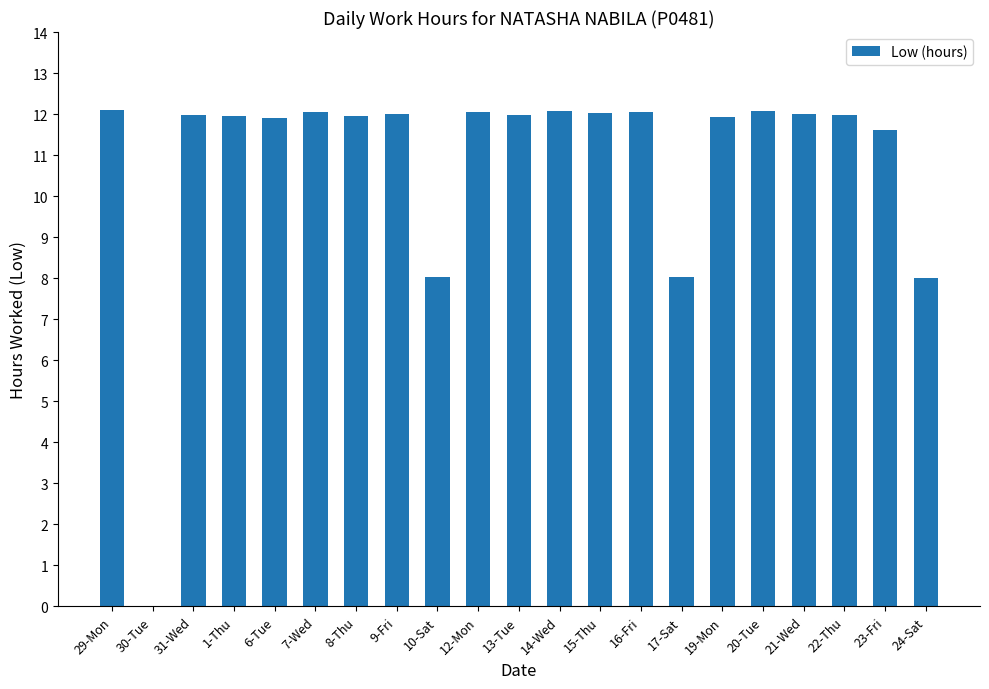

What is the difference between the values at 17-Sat and 29-Mon?

4.1